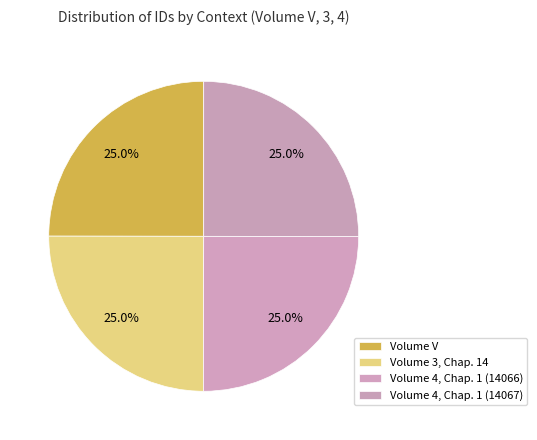

Count the number of slices in the pie.

4